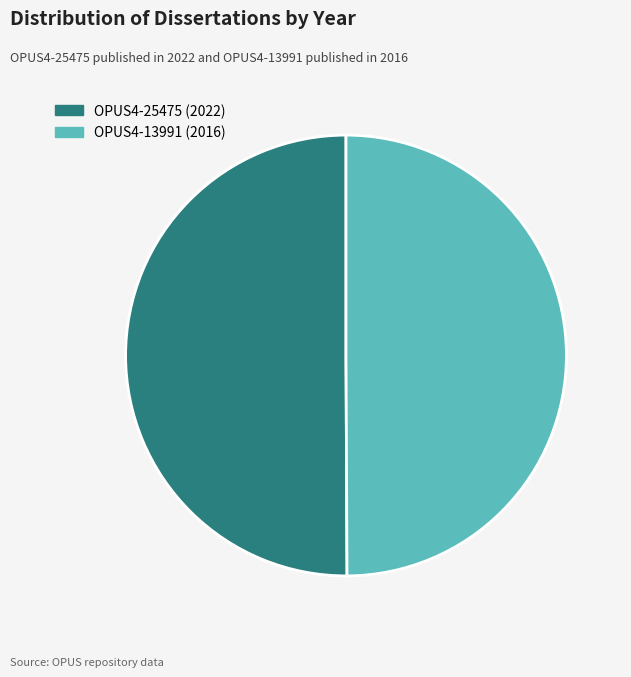

Is the sum of OPUS4-13991 (2016) and OPUS4-25475 (2022) greater than half?

Yes